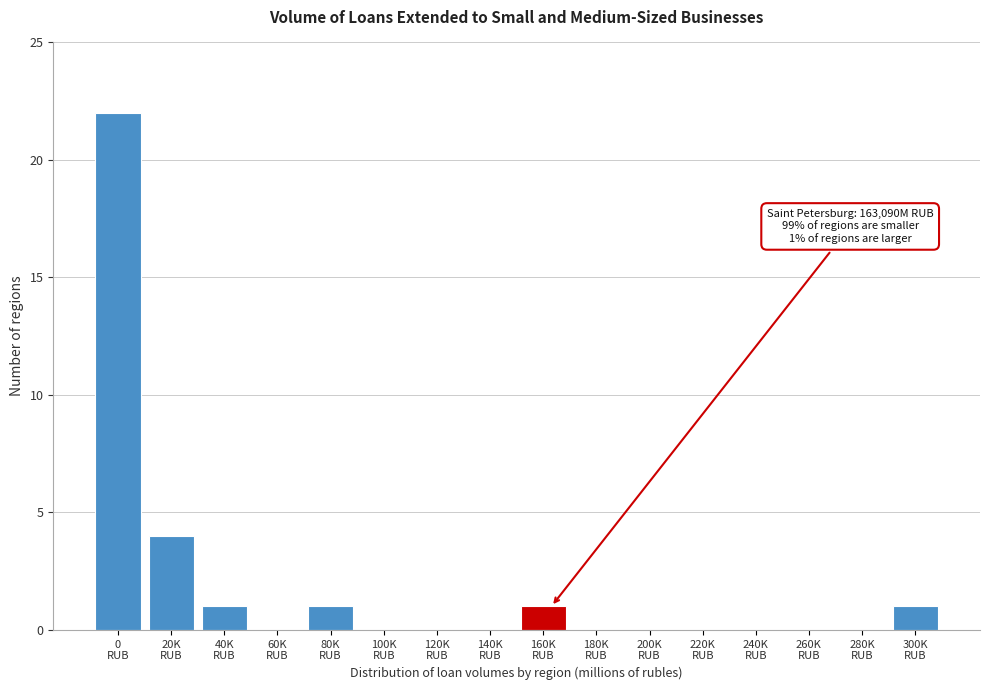

What is the sum of all values?

30